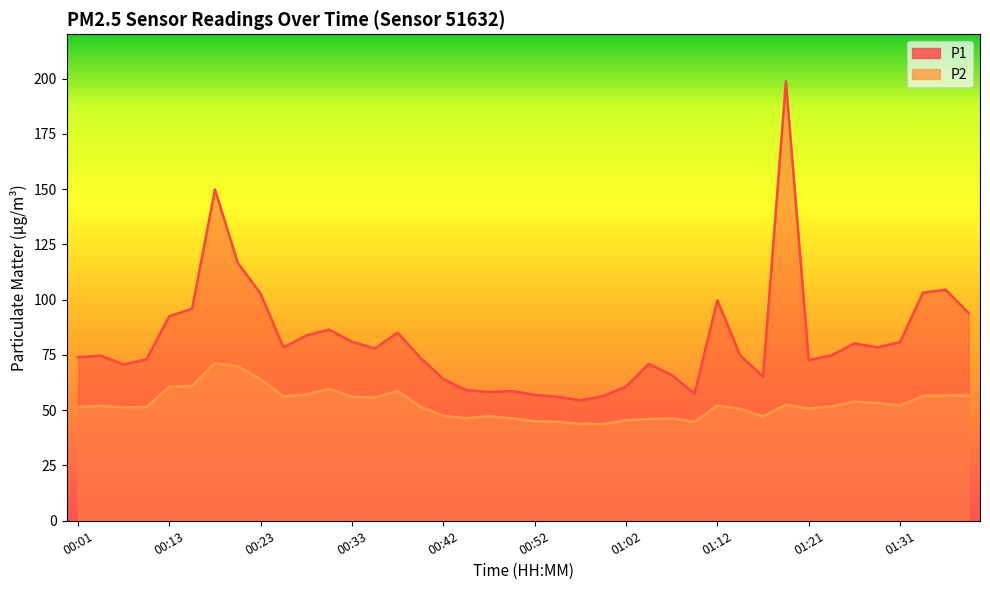

What is the sum of all P1 values?

3261.7